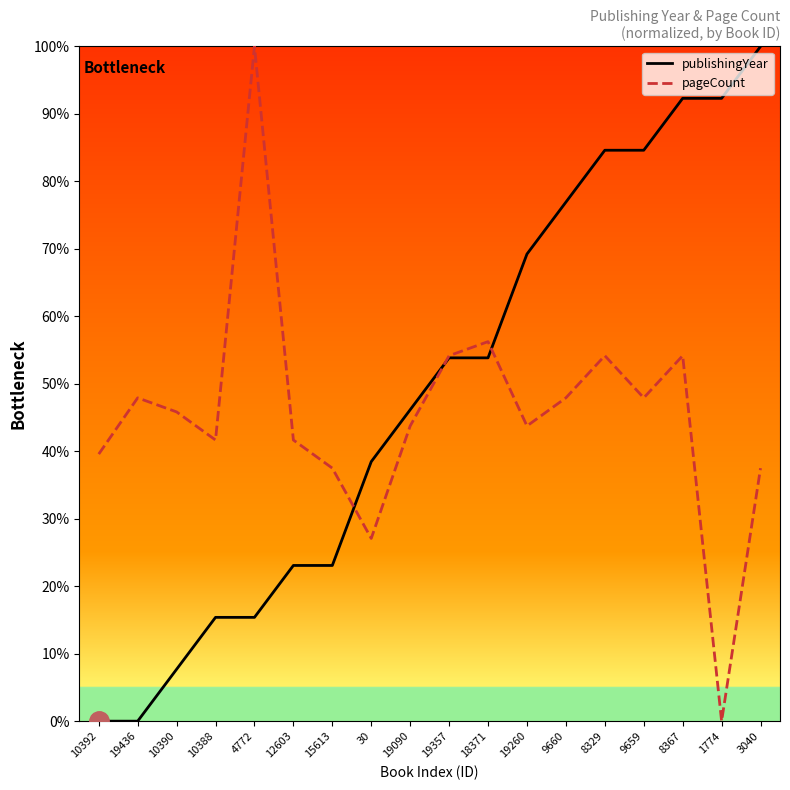

Is it true that publishingYear equals 5.6 at 10388?

False